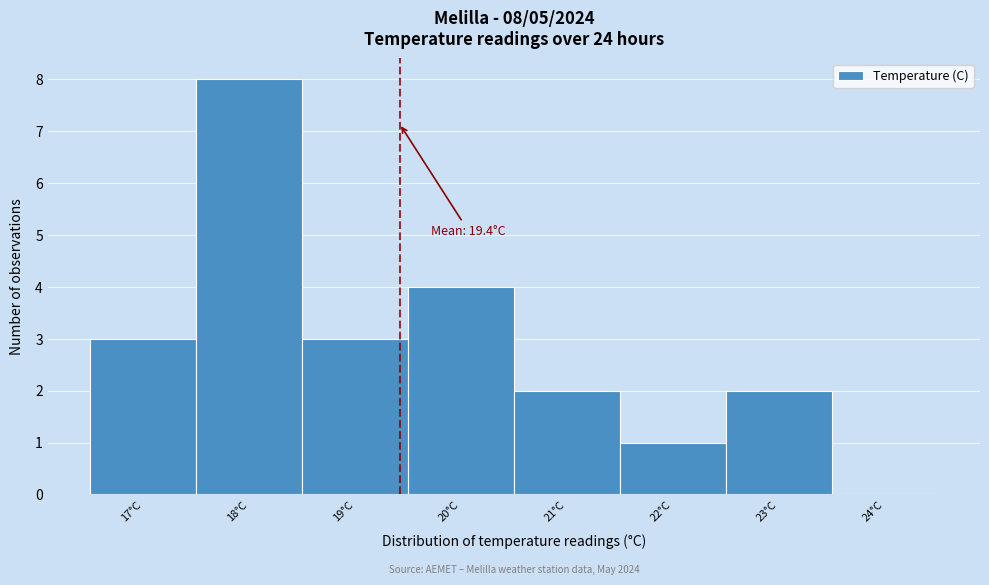

Which range on the x-axis has the tallest bar?

17.5 to 18.5